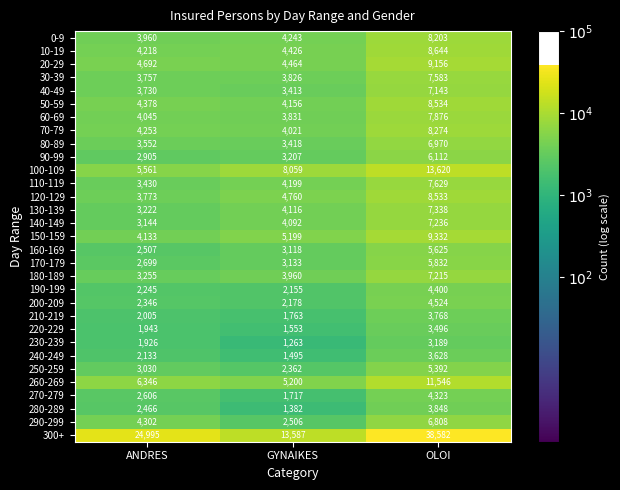

Between ANDRES and GYNAIKES, which series saw the biggest shift?

300+